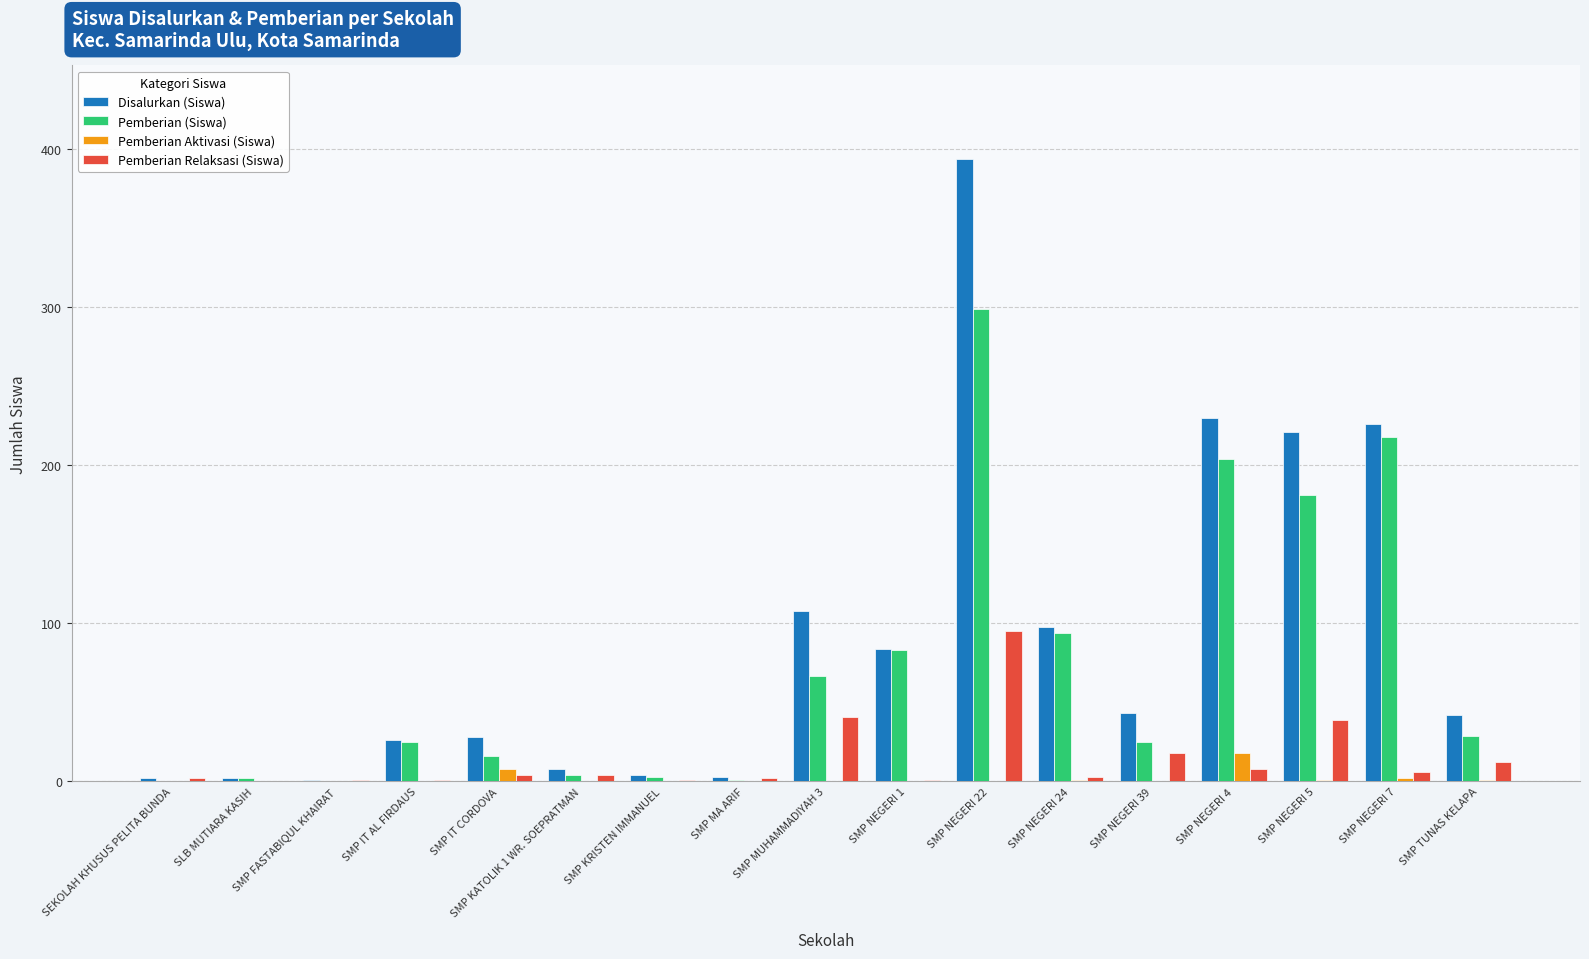

Between SMP IT AL FIRDAUS and SMP NEGERI 4, which series saw the biggest shift?

Disalurkan (Siswa)